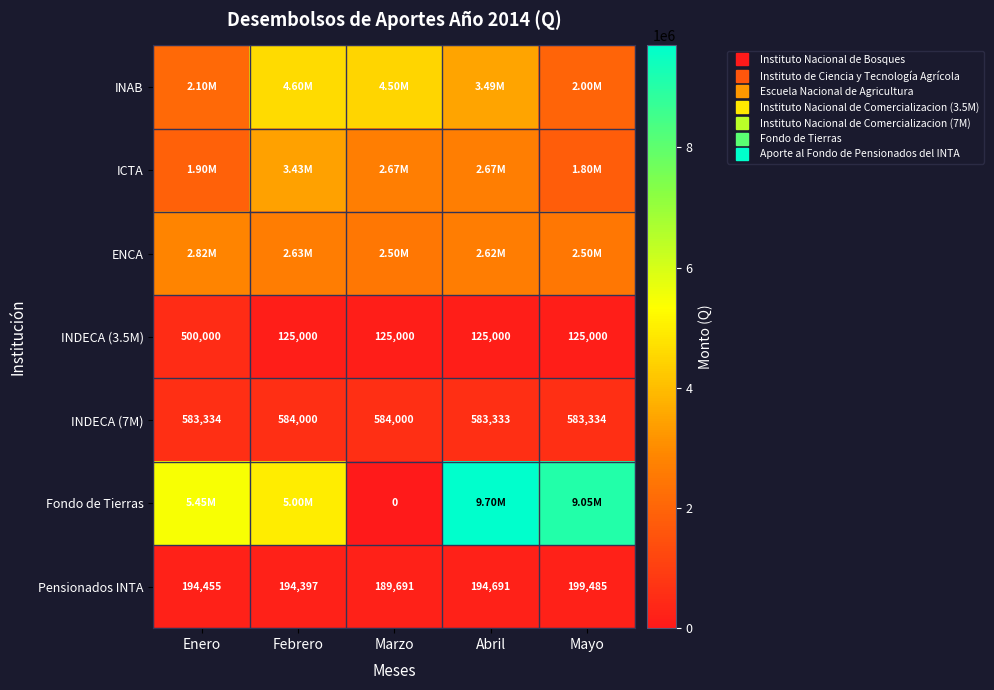

What is the approximate value of INDECA (7M) at Enero, to the nearest 50?

583350